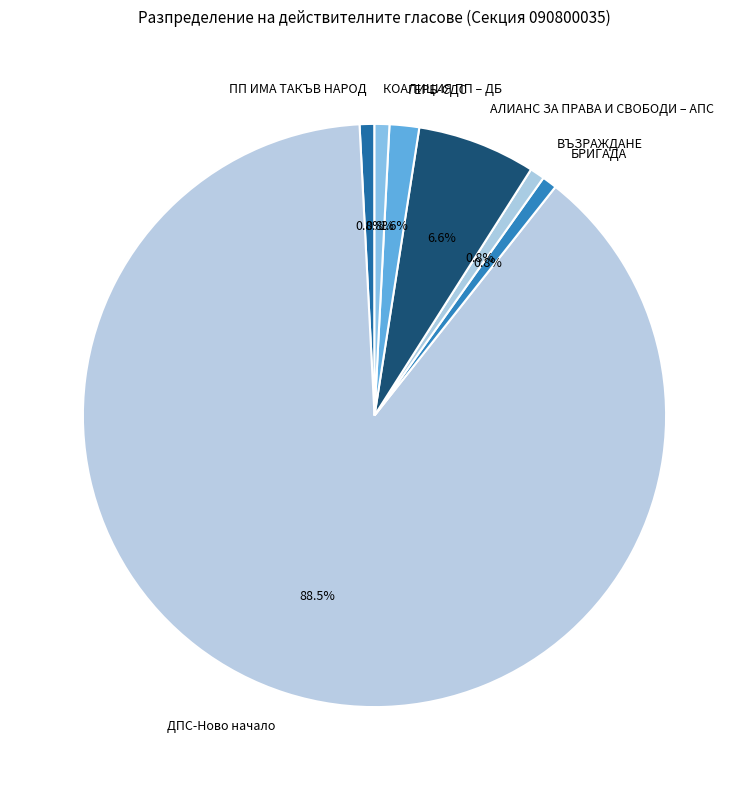

Combined, what portion of the pie is ДПС-Ново начало and ГЕРБ-СДС?

90.2%